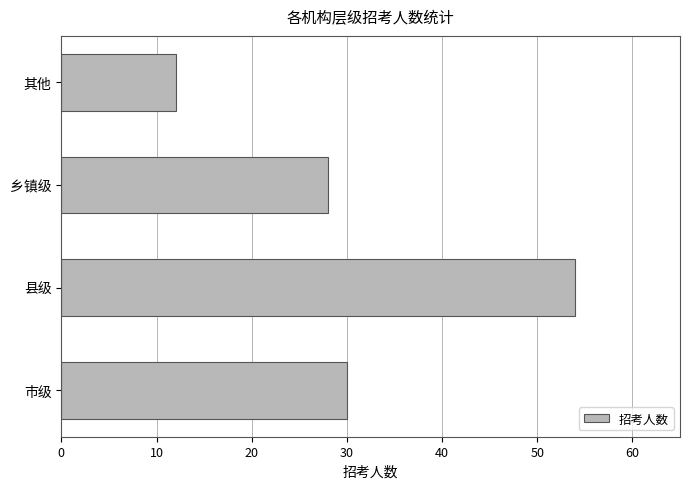

List the labels in order of value, largest first.

县级, 市级, 乡镇级, 其他